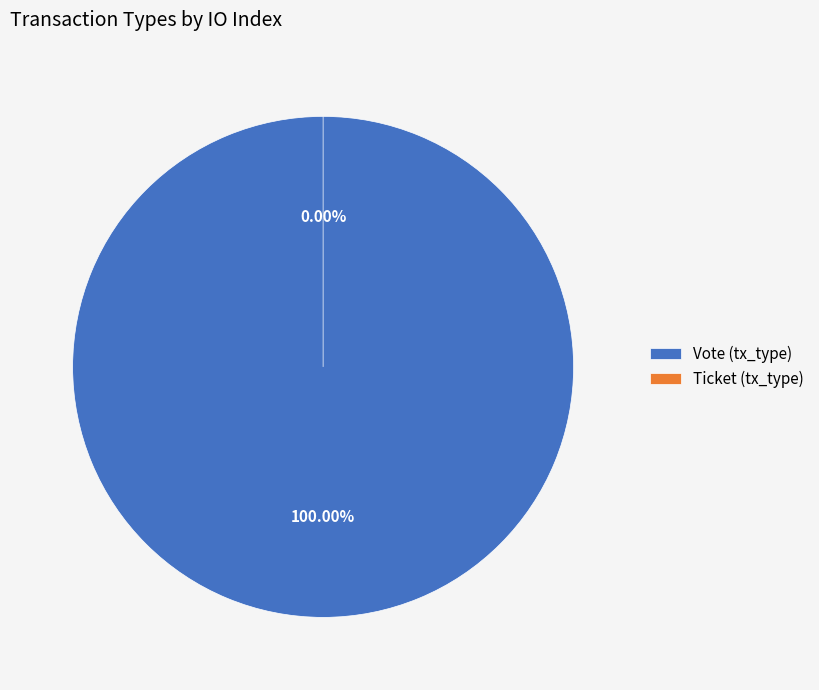

To the nearest percent, what is the difference between the Ticket (tx_type) and Vote (tx_type) slice percentages?

100%